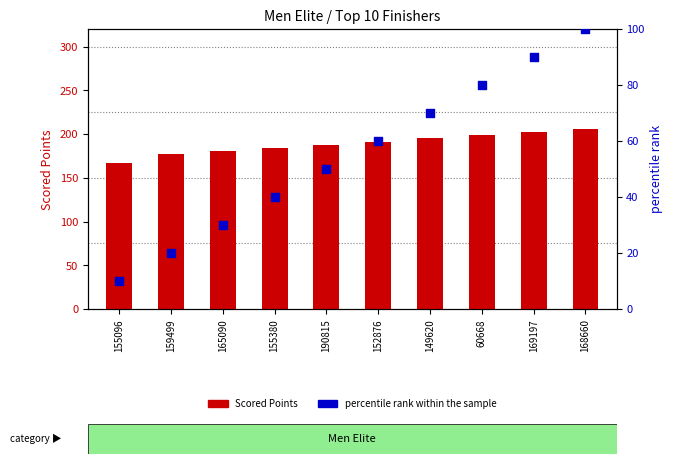

At which category is the sum across all series the highest?

168660